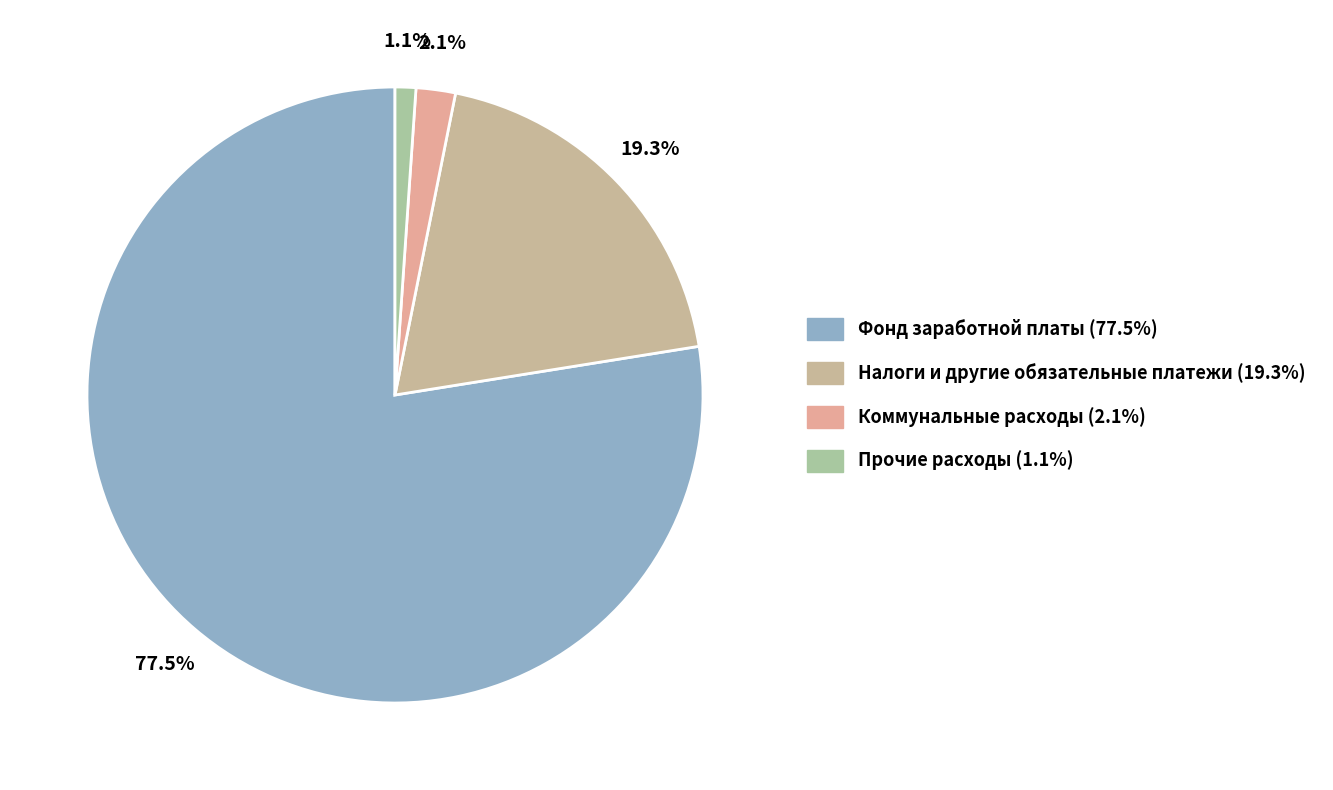

To the nearest percent, what is the difference between the Прочие расходы and Фонд заработной платы slice percentages?

76%